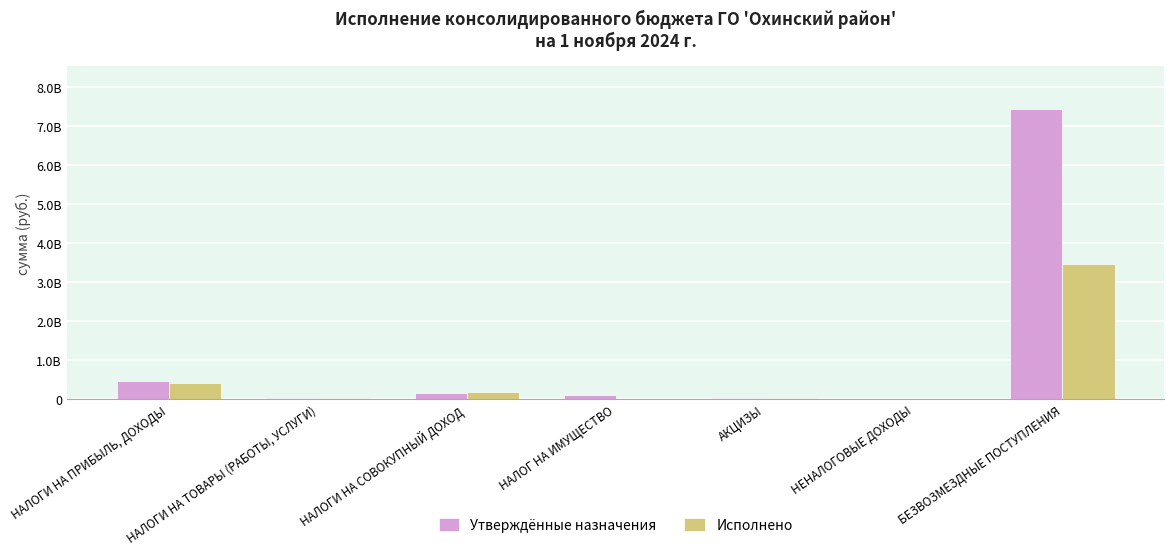

Is the value of Утверждённые назначения at НАЛОГ НА ИМУЩЕСТВО greater than the value of Исполнено at НАЛОГИ НА ПРИБЫЛЬ, ДОХОДЫ?

No